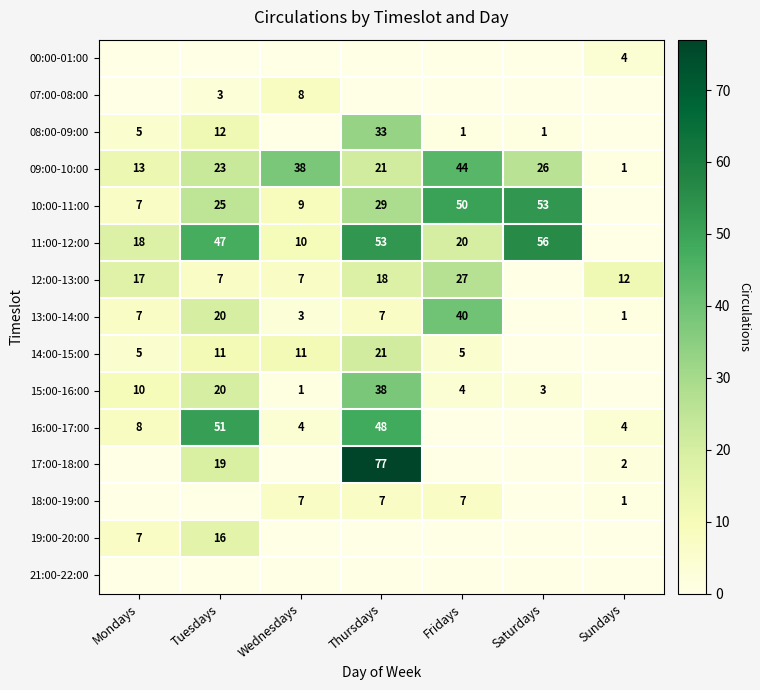

The 10:00-11:00 series shows 39 at Thursdays. True or false?

False